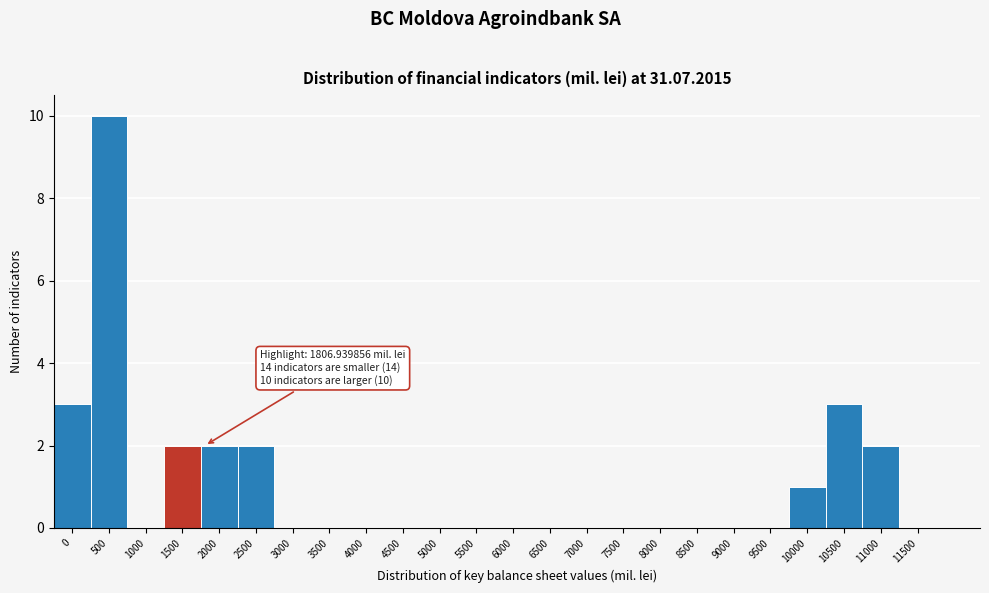

Reading right to left, extract all data points from this chart.

11500=0	11000=2	10500=3	10000=1	9500=0	9000=0	8500=0	8000=0	7500=0	7000=0	6500=0	6000=0	5500=0	5000=0	4500=0	4000=0	3500=0	3000=0	2500=2	2000=2	1500=2	1000=0	500=10	0=3